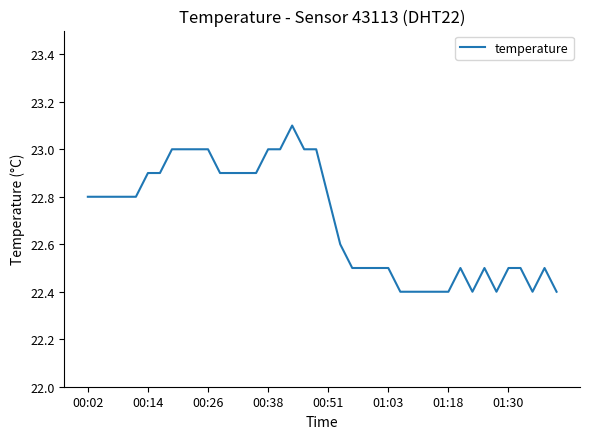

What is the difference between the maximum and minimum values?

0.7